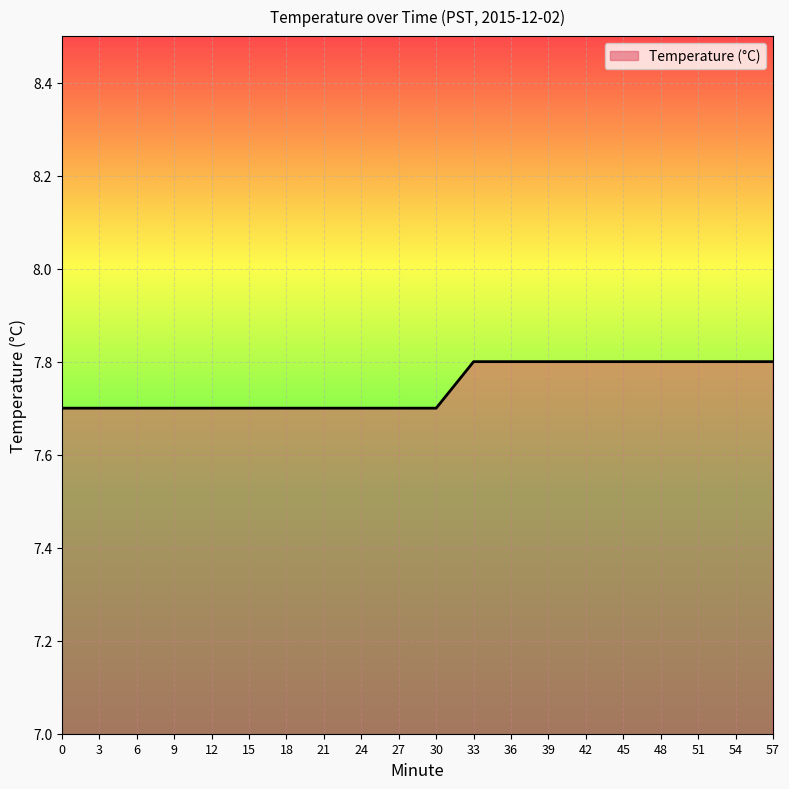

What is the average value?

7.7